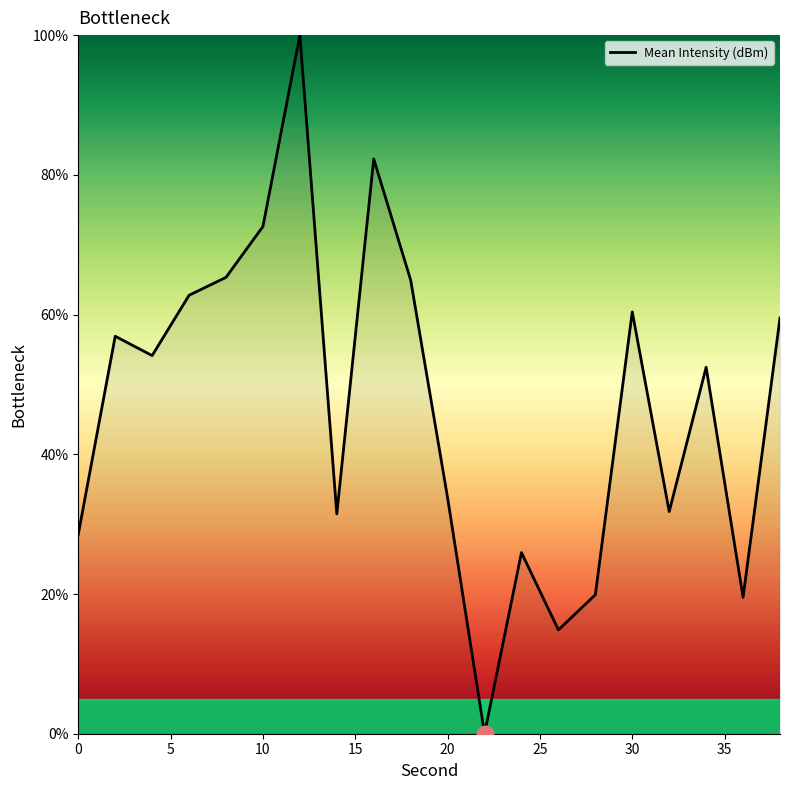

Count the number of categories in the chart.

20